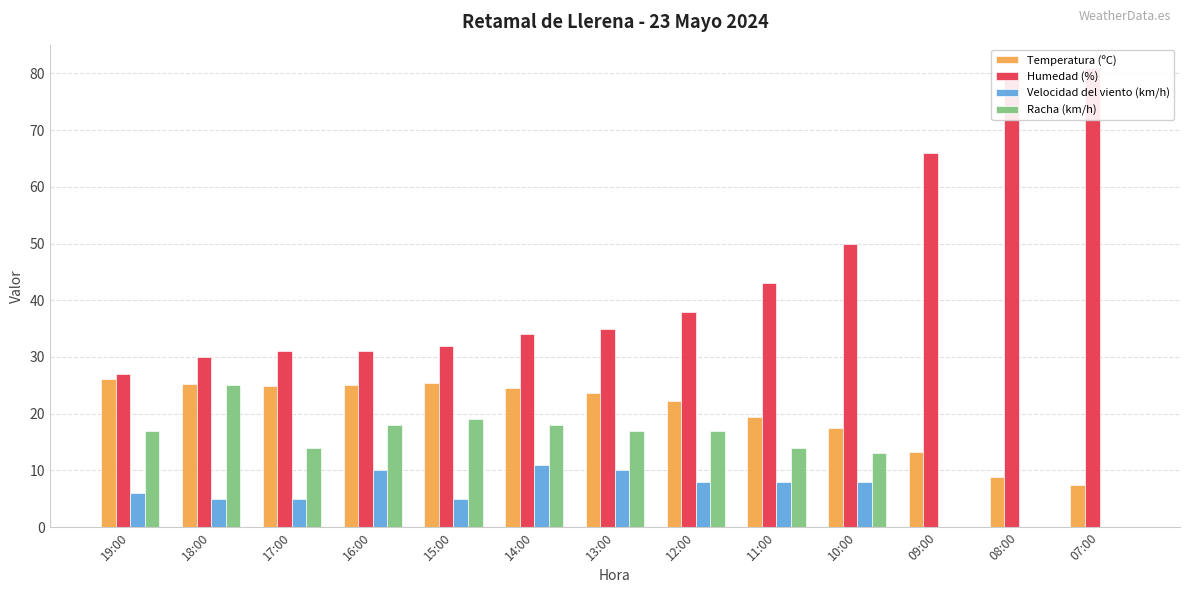

Reading left to right, transcribe all the data shown in this chart.

Temperatura (ºC): 26.1	25.3	24.9	25.1	25.4	24.6	23.7	22.3	19.5	17.4	13.2	8.8	7.5
Humedad (%): 27.0	30.0	31.0	31.0	32.0	34.0	35.0	38.0	43.0	50.0	66.0	79.0	81.0
Velocidad del viento (km/h): 6.0	5.0	5.0	10.0	5.0	11.0	10.0	8.0	8.0	8.0	0.0	0.0	0.0
Racha (km/h): 17.0	25.0	14.0	18.0	19.0	18.0	17.0	17.0	14.0	13.0	0.0	0.0	0.0